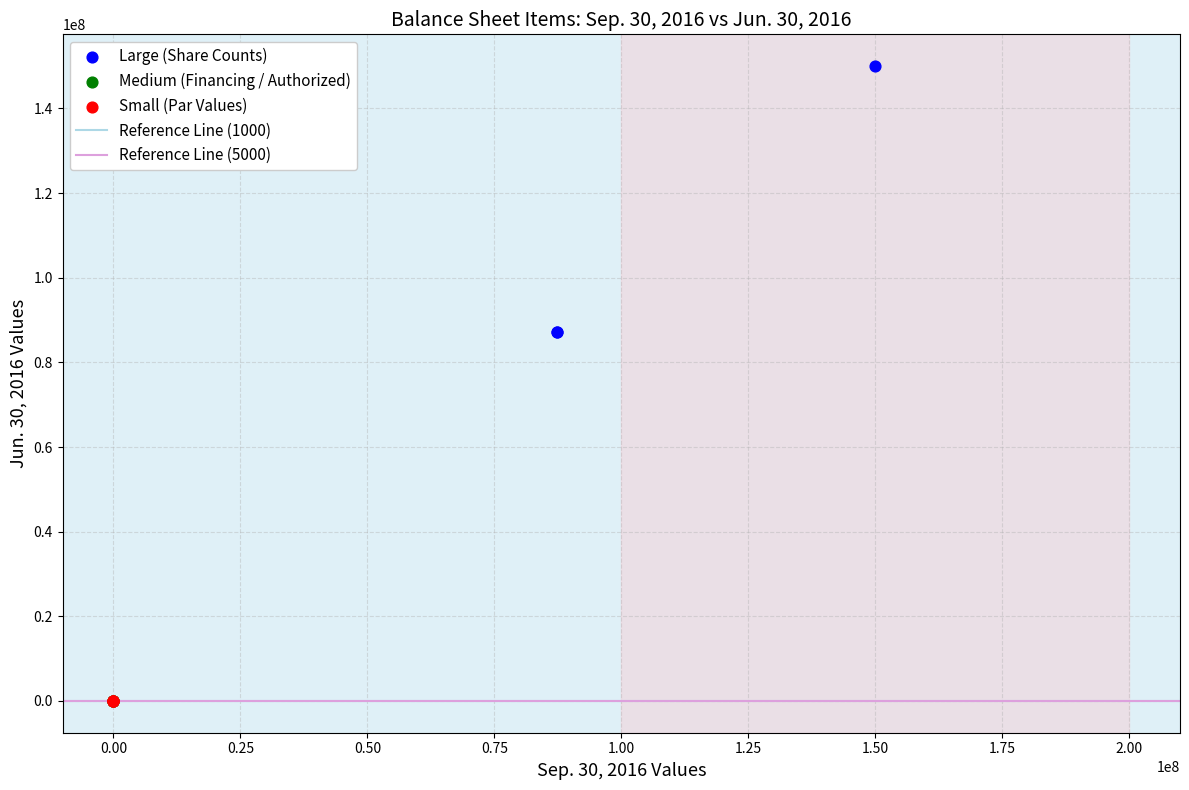

Which series has the largest Y range (max minus min)?

Large (Share Counts)